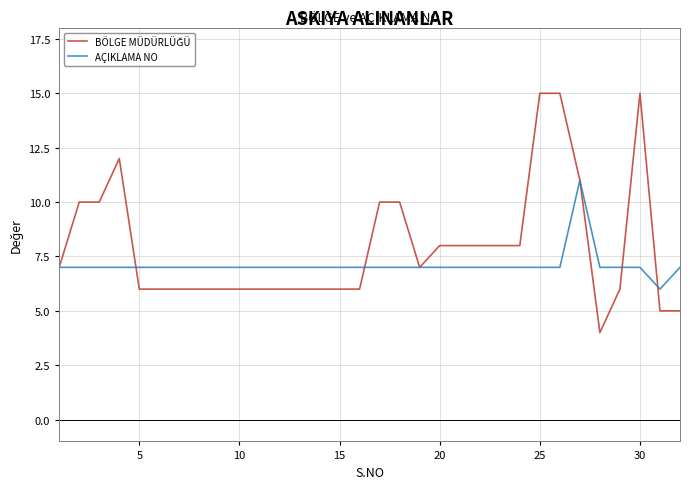

What is the lowest value of the AÇIKLAMA NO series?

6